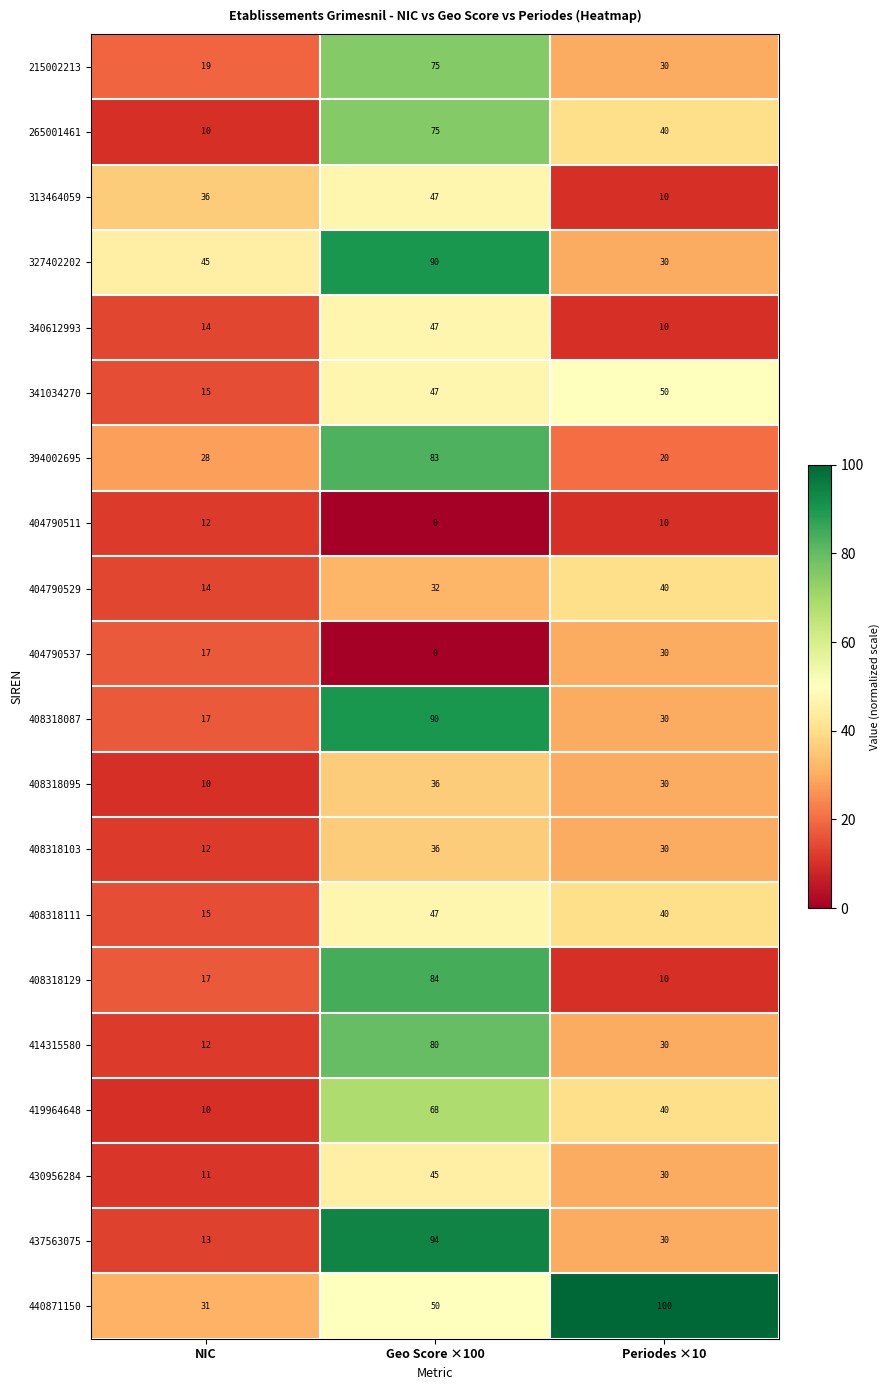

At which category does the chart reach its minimum across all series?

Geo Score ×100